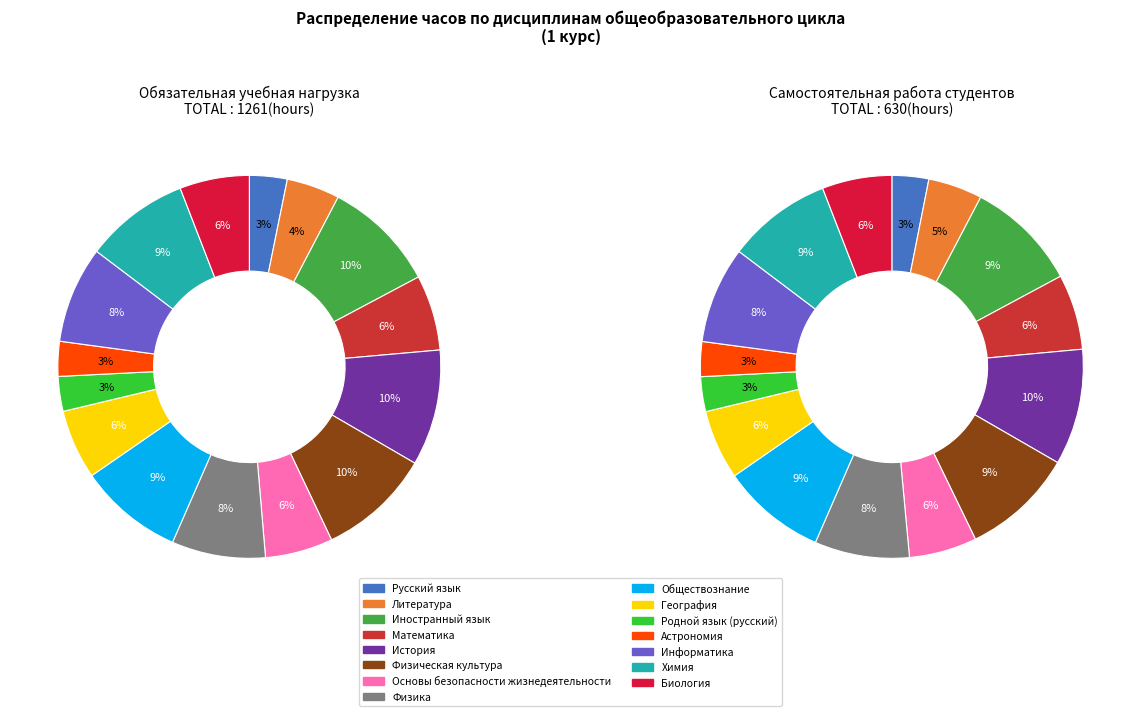

What is the smallest slice in the pie chart?

Родной язык (русский)